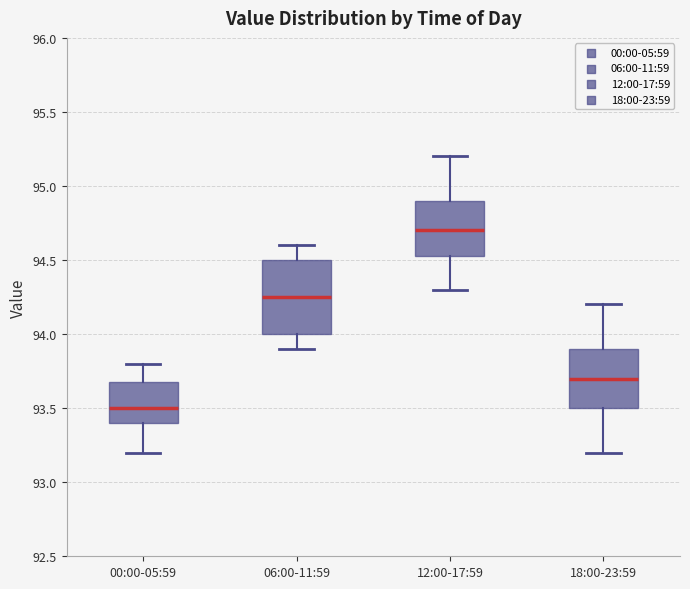

Which box has the highest median line?

12:00-17:59